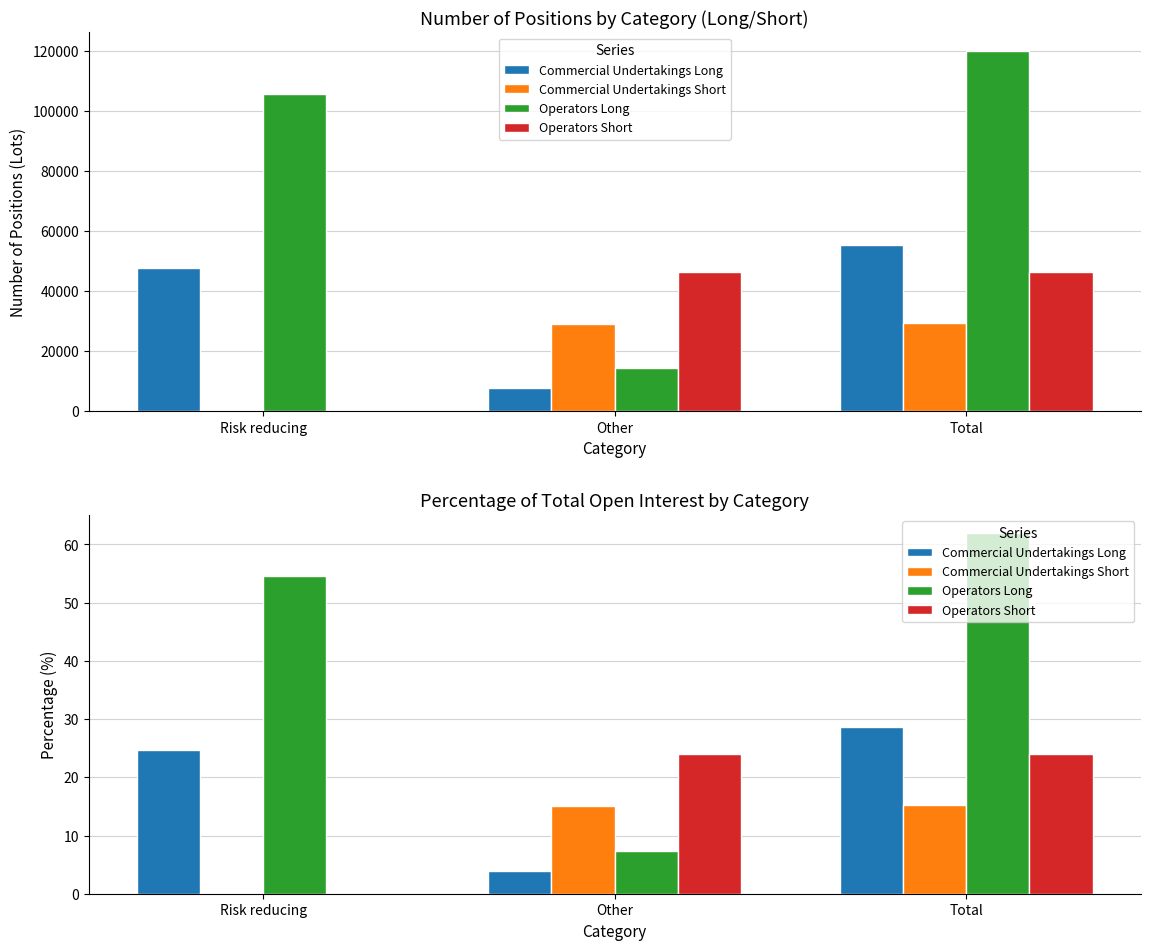

Reading left to right, extract all data points from this chart.

Commercial Undertakings Long: 24.7	4.0	28.7
Commercial Undertakings Short: 0.2	15.1	15.3
Operators Long: 54.6	7.4	62.0
Operators Short: 0.0	23.9	23.9